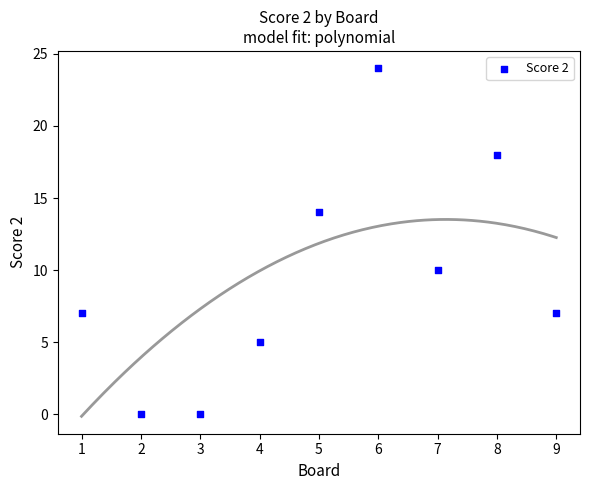

What is the average X value?

5